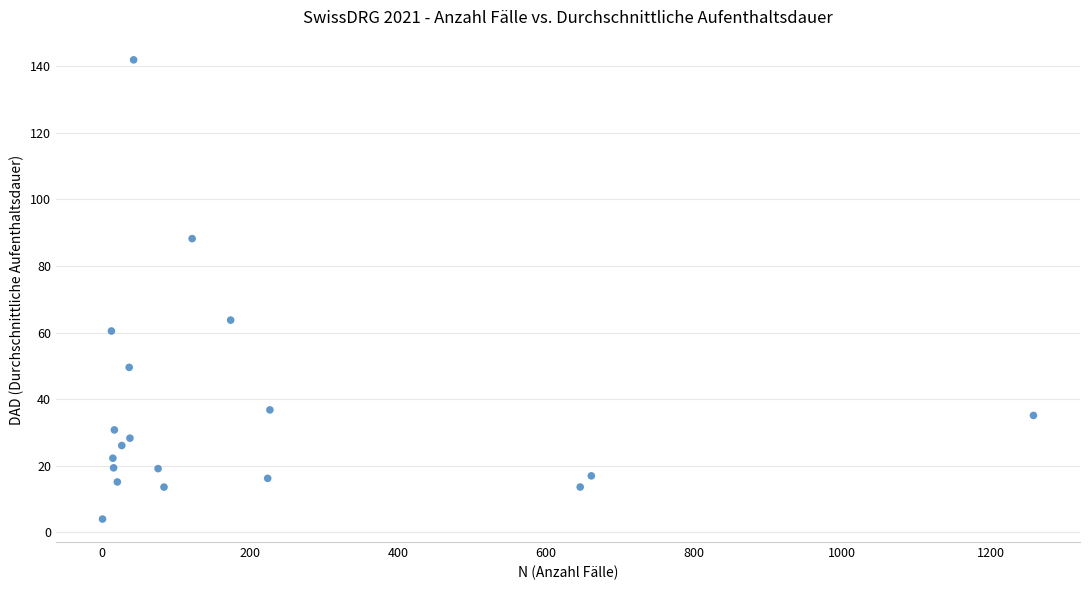

What is the range of X values (max minus min)?

1257.0